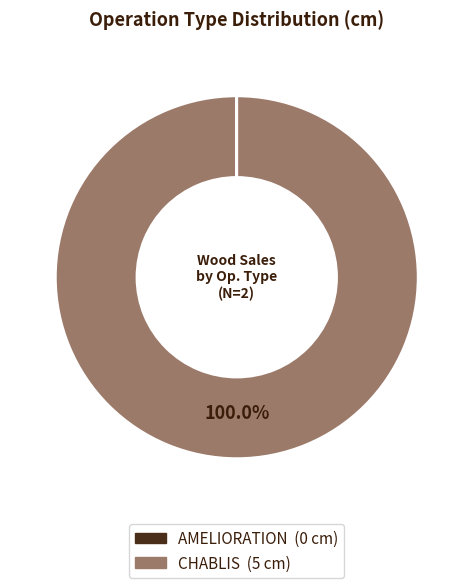

Does CHABLIS represent more than half of the total?

Yes